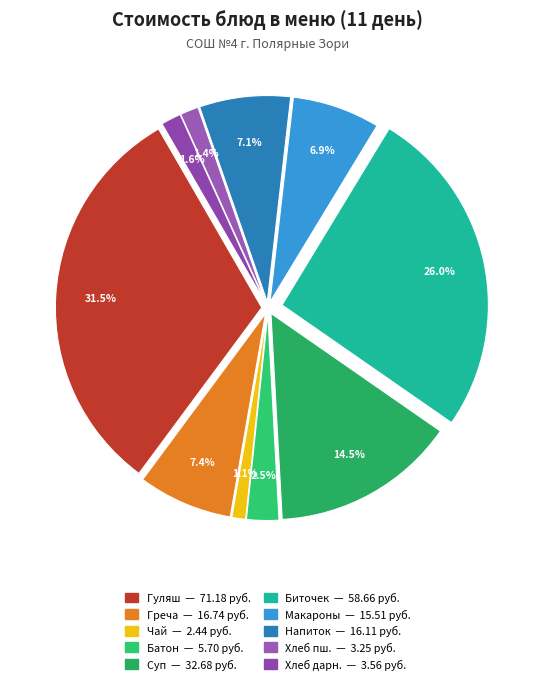

Is it true that Хлеб дарницкий is 12% of the pie?

False